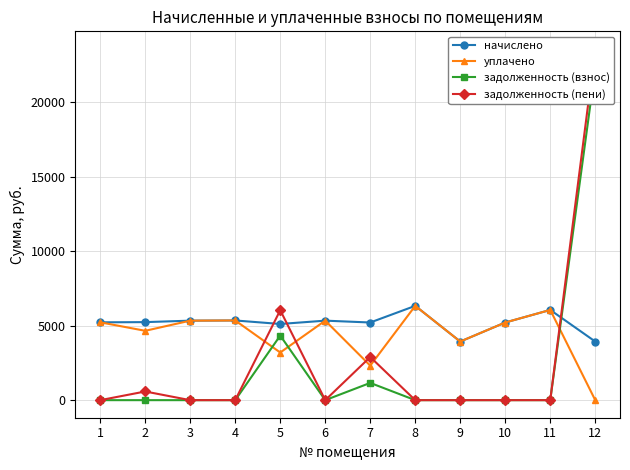

How many lines are shown in the chart?

4